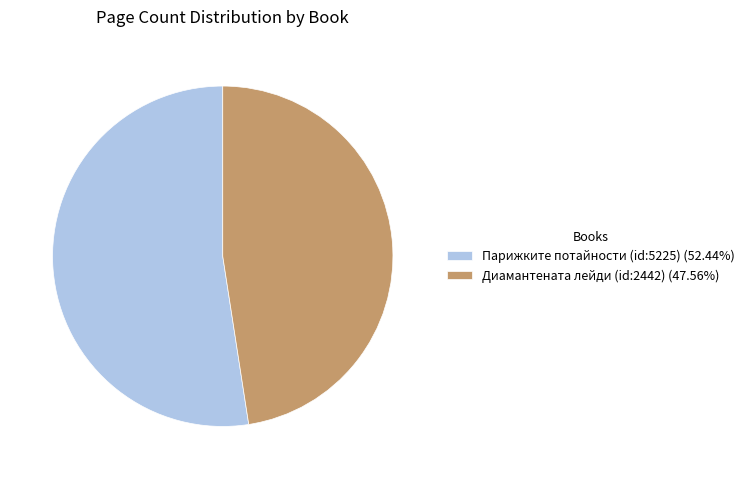

Is it true that Парижките потайности (id:5225) is 65% of the pie?

False